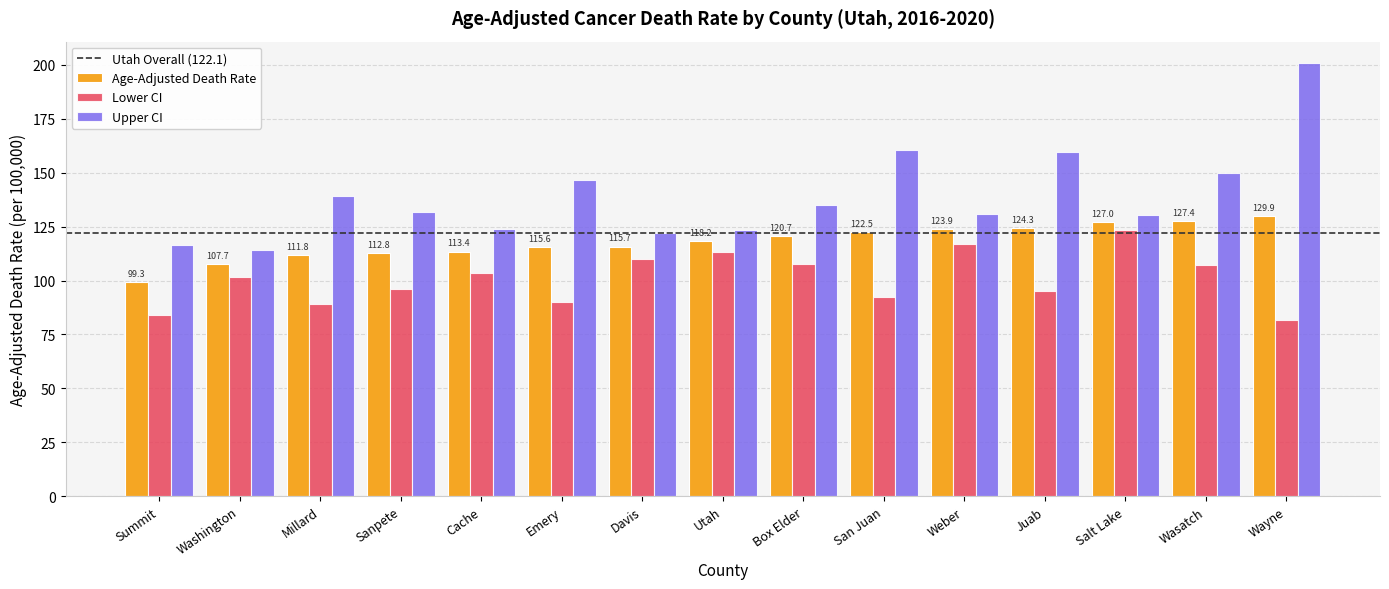

What is the sum of the Lower CI values at Washington and Wasatch?

209.0